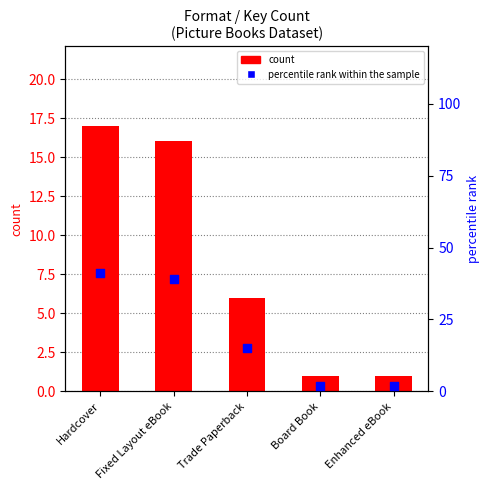

Which series has the largest total across all categories?

percentile rank within the sample